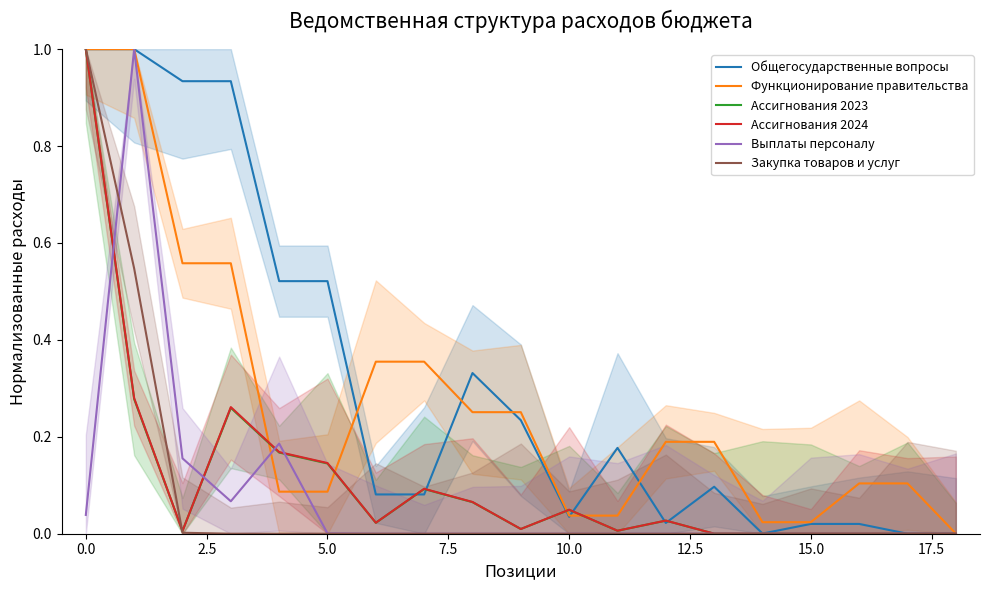

Which series has the largest range (max minus min)?

Общегосударственные вопросы